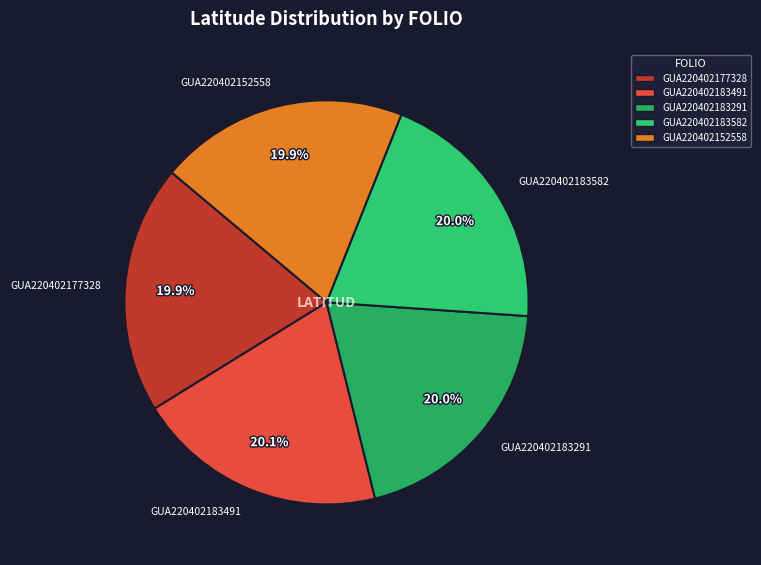

What is the ratio of the value at GUA220402183291 to the value at GUA220402177328?

1.0